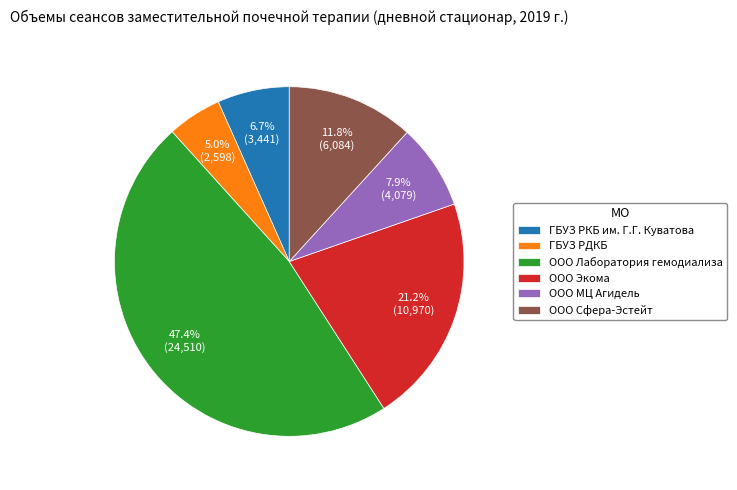

What is the smallest slice in the pie chart?

ГБУЗ РДКБ